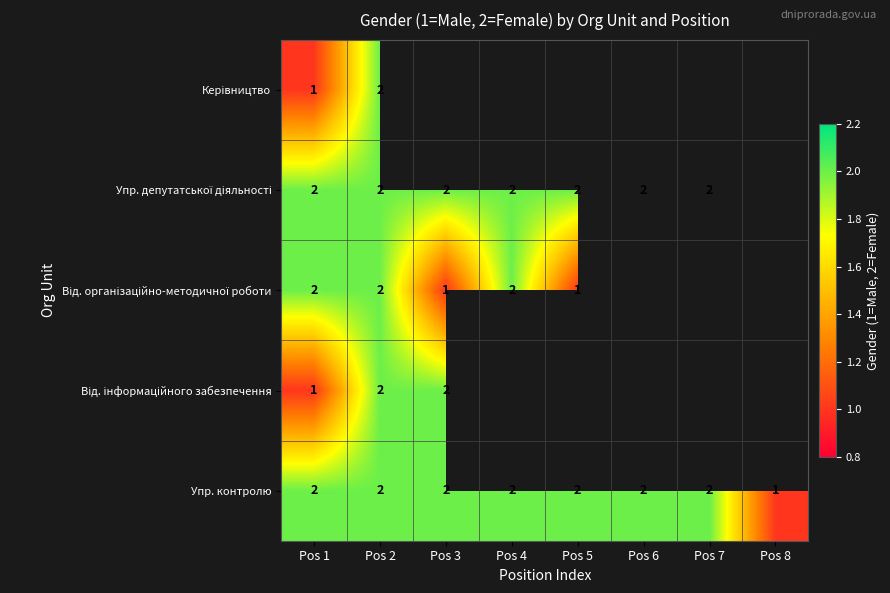

Is it true that Упр. контролю equals 2 at Pos 8?

False